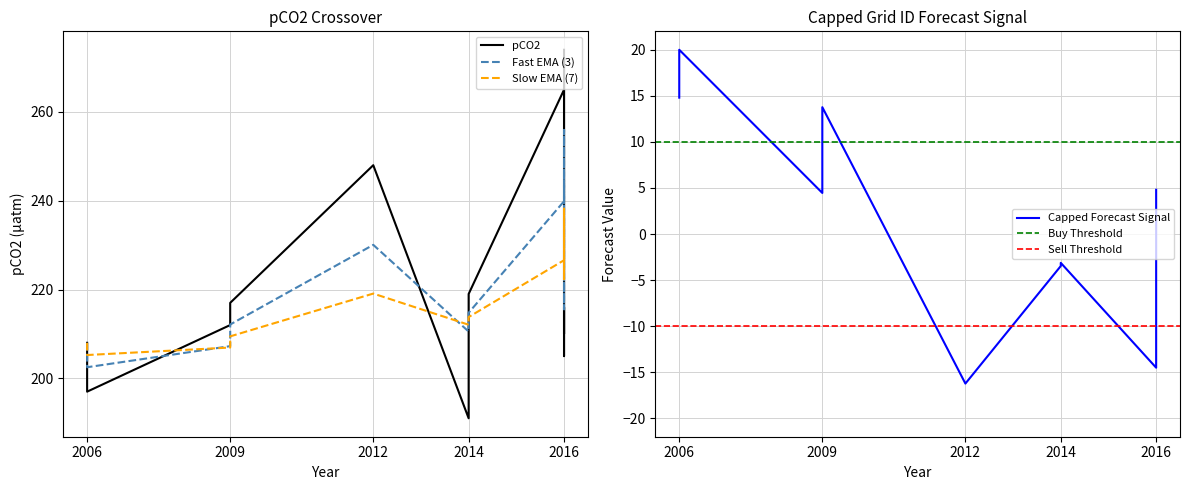

In pCO2, how many points are lower than both neighbors (excluding endpoints)?

4